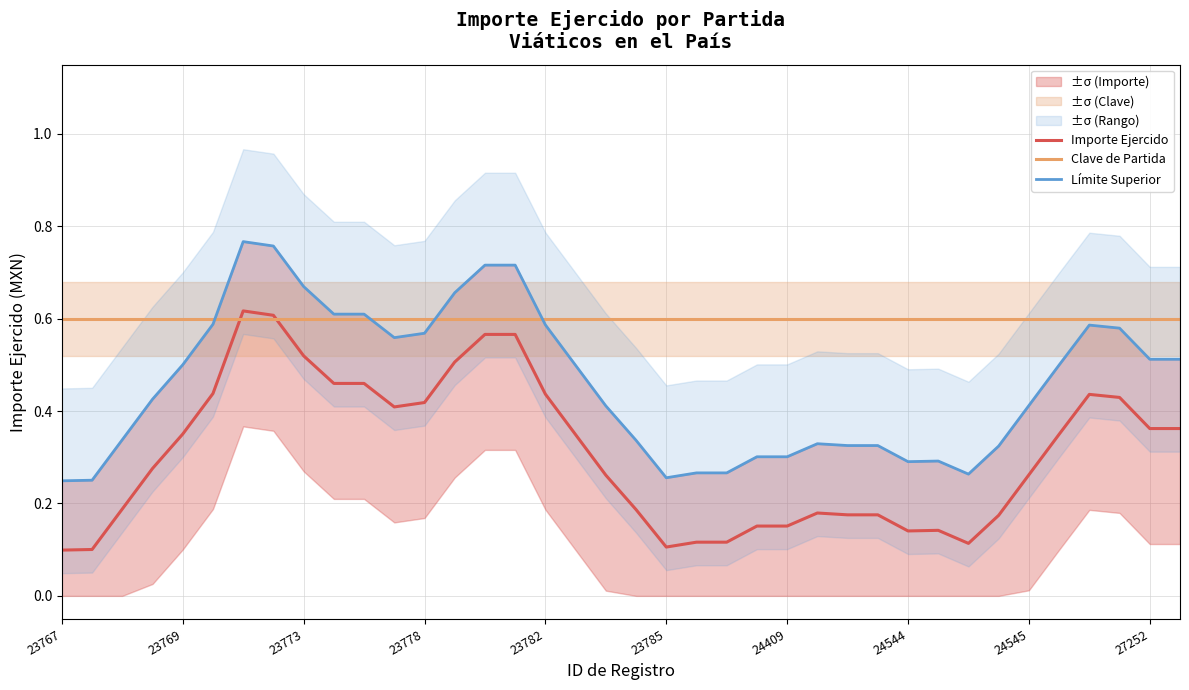

Reading right to left, what are all the values shown in this chart?

Importe Ejercido: 0.4	0.4	0.4	0.4	0.3	0.3	0.2	0.1	0.1	0.1	0.2	0.2	0.2	0.2	0.2	0.1	0.1	0.1	0.2	0.3	0.3	0.4	0.6	0.6	0.5	0.4	0.4	0.5	0.5	0.5	0.6	0.6	0.4	0.4	0.3	0.2	0.1	0.1
Clave de Partida: 0.6	0.6	0.6	0.6	0.6	0.6	0.6	0.6	0.6	0.6	0.6	0.6	0.6	0.6	0.6	0.6	0.6	0.6	0.6	0.6	0.6	0.6	0.6	0.6	0.6	0.6	0.6	0.6	0.6	0.6	0.6	0.6	0.6	0.6	0.6	0.6	0.6	0.6
Límite Superior: 0.5	0.5	0.6	0.6	0.5	0.4	0.3	0.3	0.3	0.3	0.3	0.3	0.3	0.3	0.3	0.3	0.3	0.3	0.3	0.4	0.5	0.6	0.7	0.7	0.7	0.6	0.6	0.6	0.6	0.7	0.8	0.8	0.6	0.5	0.4	0.3	0.3	0.2